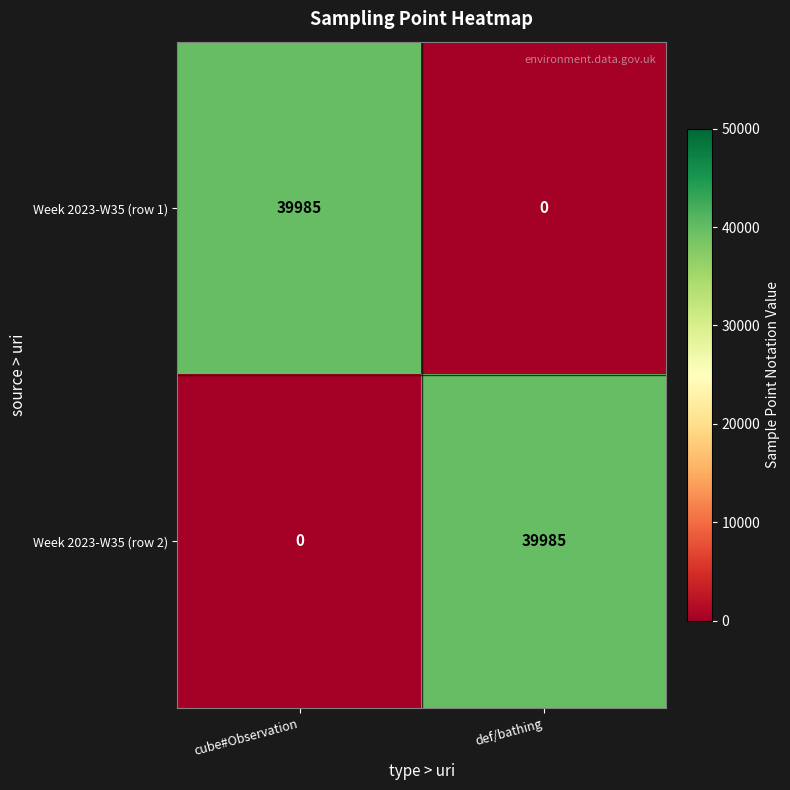

The value of Week 2023-W35 (row 2) at cube#Observation is 20064. True or false?

False